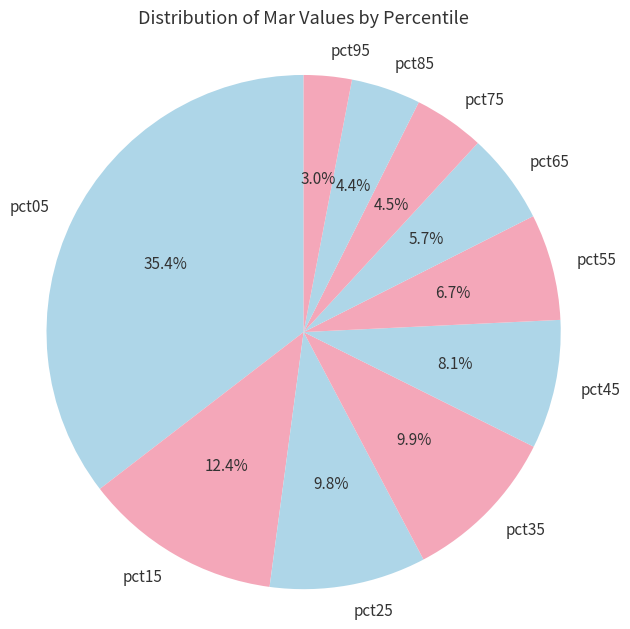

What portion of the pie excludes pct05?

64.6%